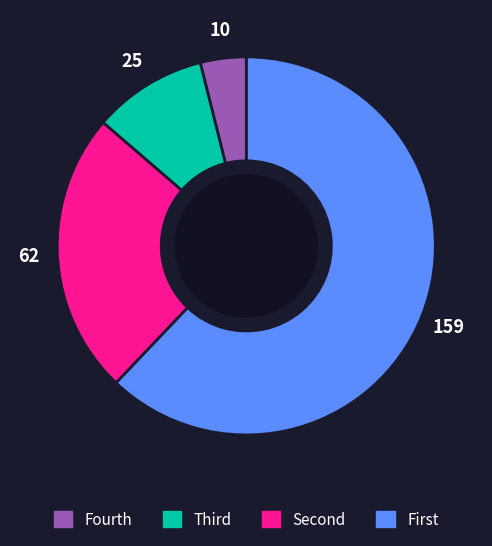

Does any single category account for the majority?

Yes